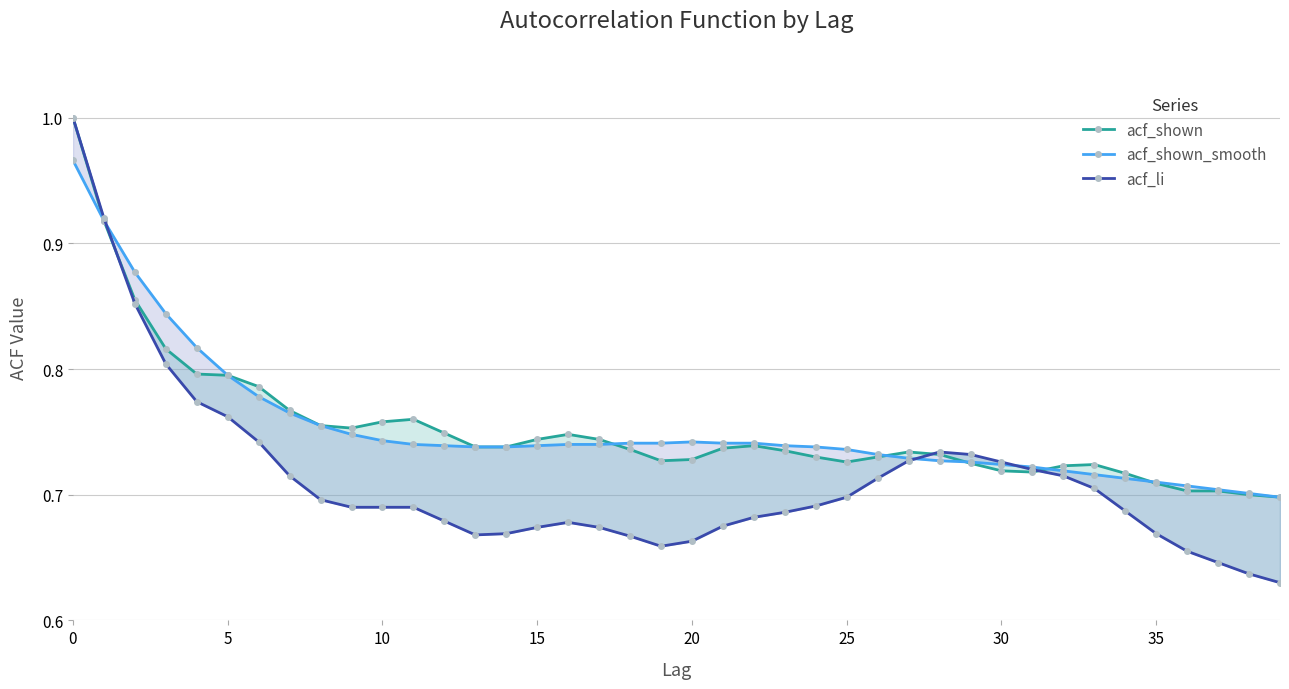

How many intersections are there between acf_li and acf_shown_smooth?

3